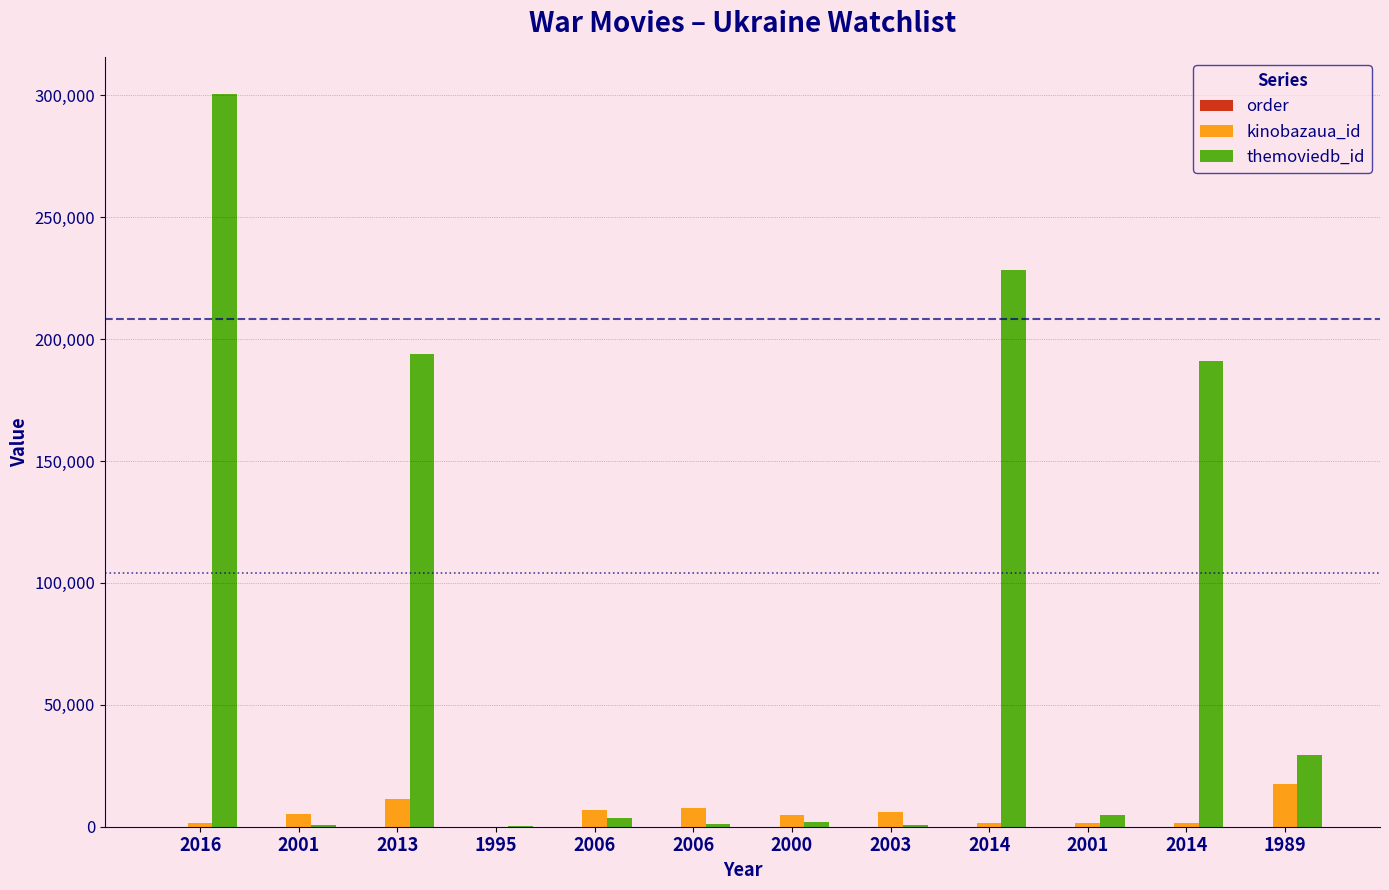

How many series are shown in this chart?

3